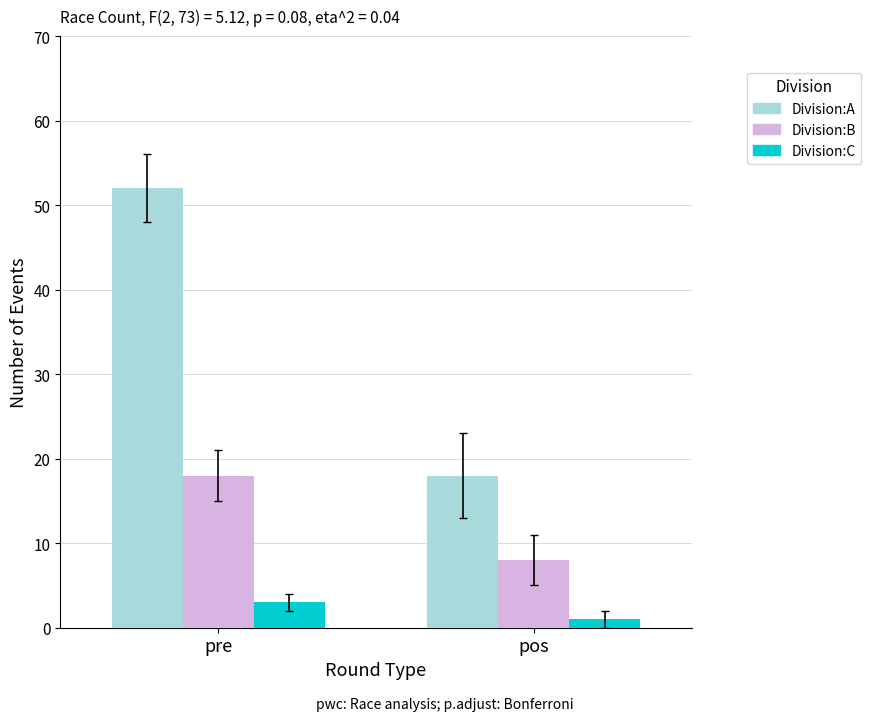

At how many categories does at least one series exceed 16?

2